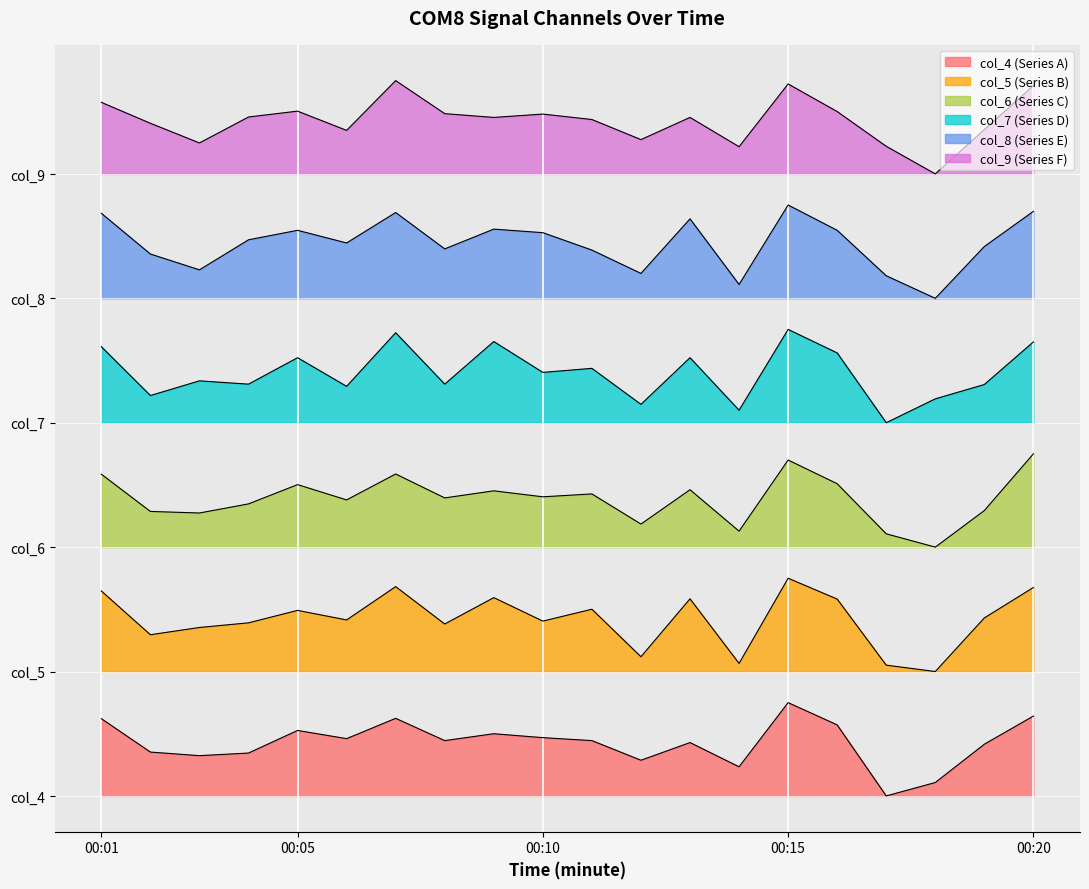

What are all the series names shown in the legend?

col_4, col_5, col_6, col_7, col_8, col_9